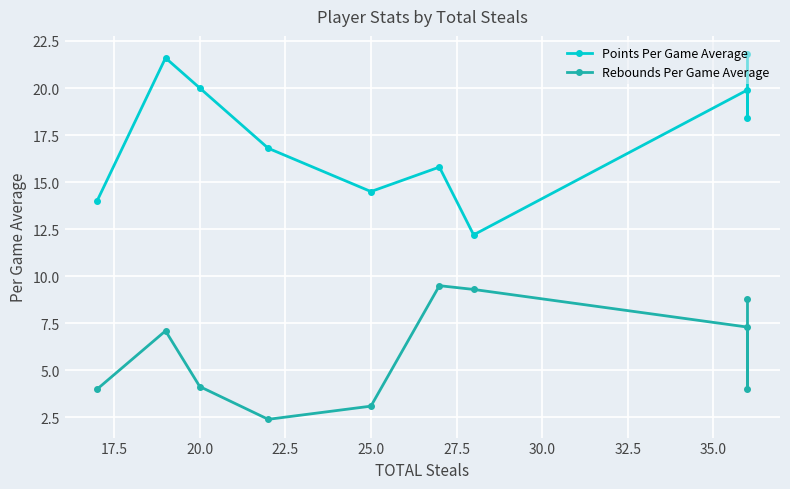

True or false: Rebounds Per Game Average and Points Per Game Average cross at least once.

False